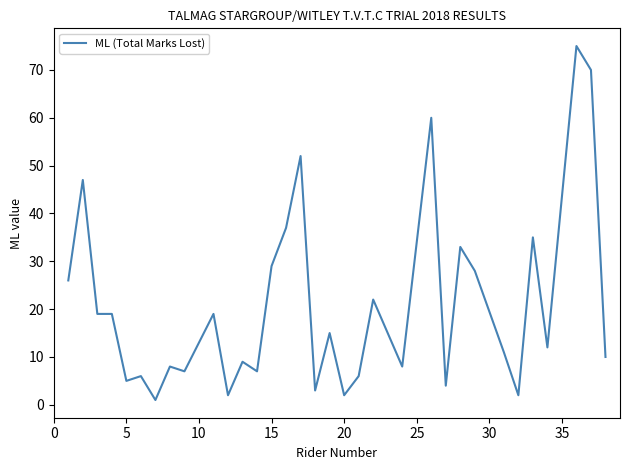

What is the maximum value shown in the chart?

75